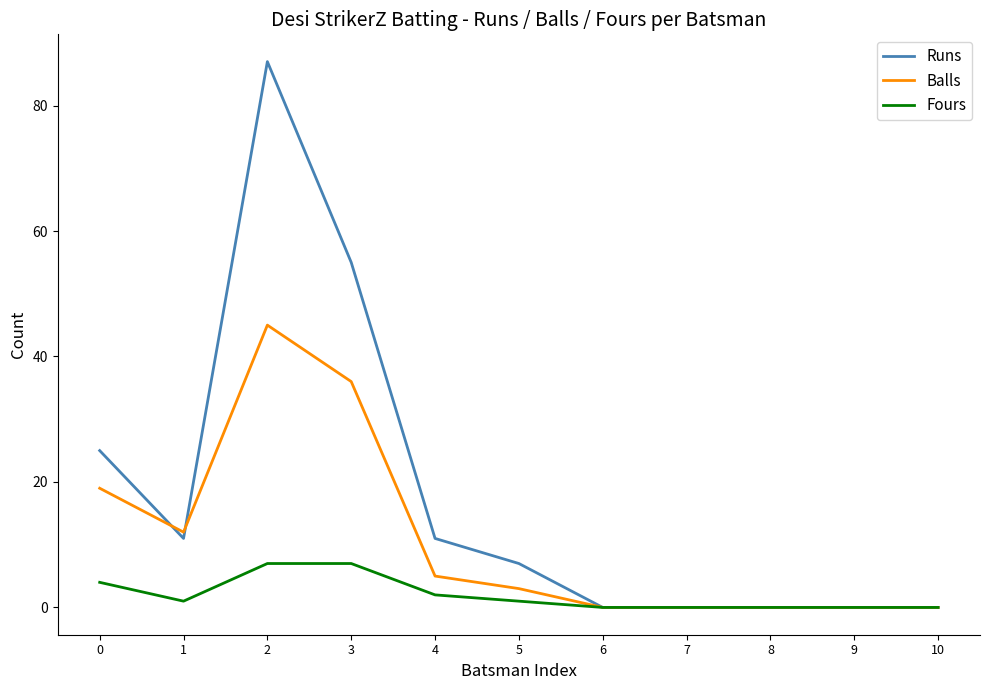

At which category does the chart reach its peak across all series?

2